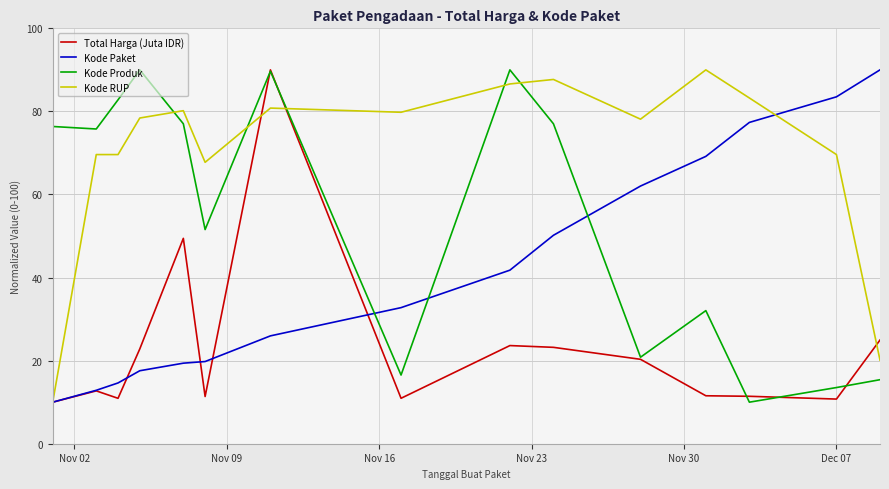

Which series ends up on top after the final intersection of Kode Produk and Kode Paket?

Kode Paket